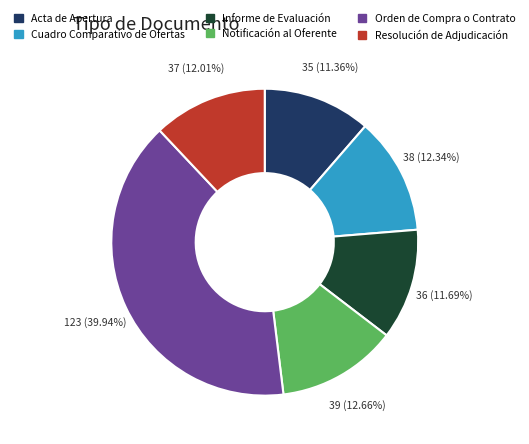

Is it true that Orden de Compra o Contrato is 40% of the pie?

True